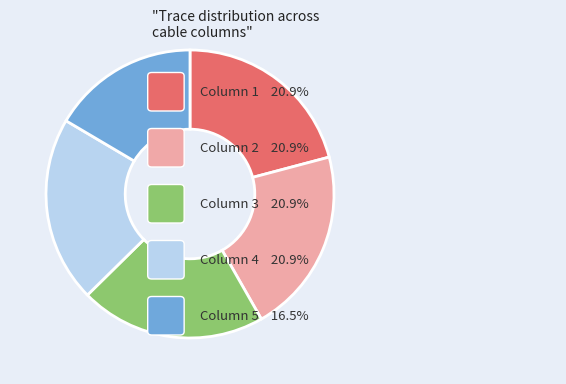

Does any single category account for the majority?

No